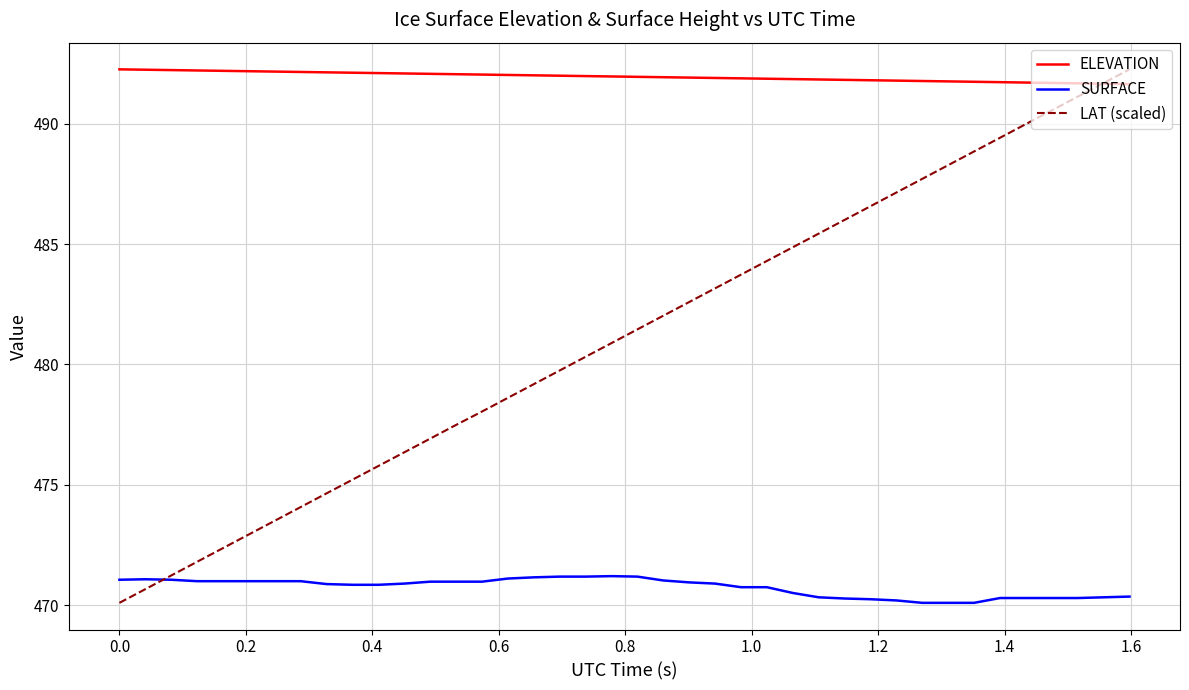

How many intersections are there between ELEVATION and LAT (scaled)?

1